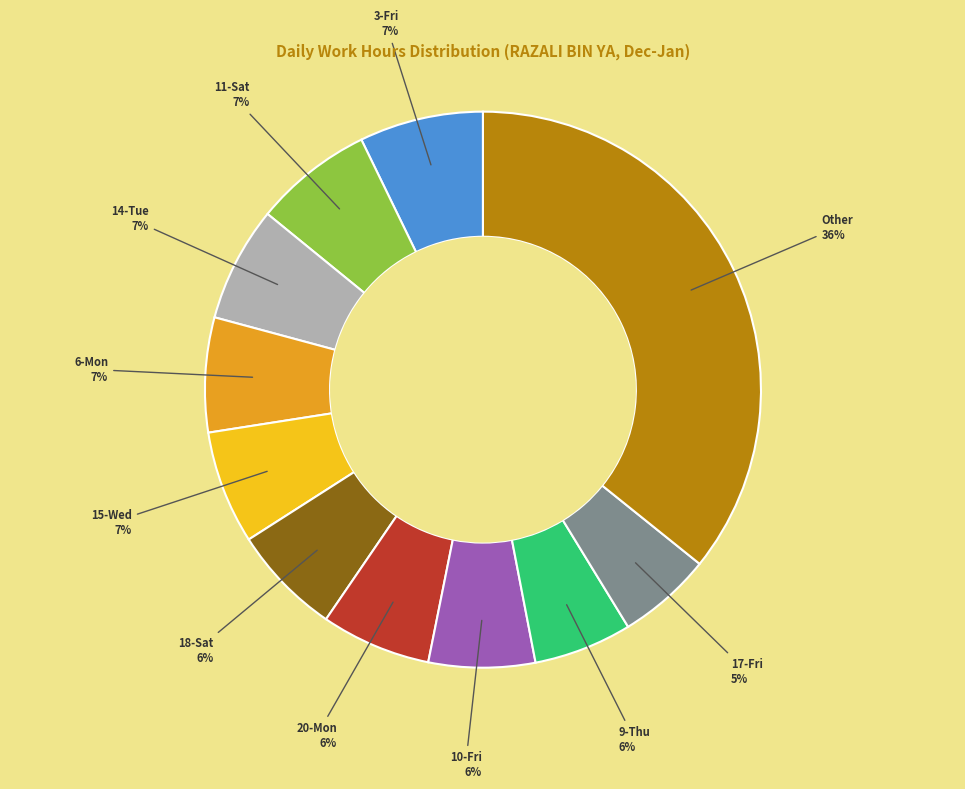

To the nearest percent, what is the average slice percentage?

9%